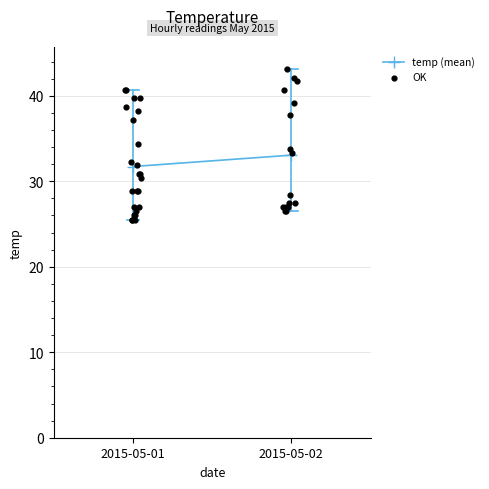

What is the change in value from 2015-05-01 06:00 to 2015-05-01 23:00?

+3.4